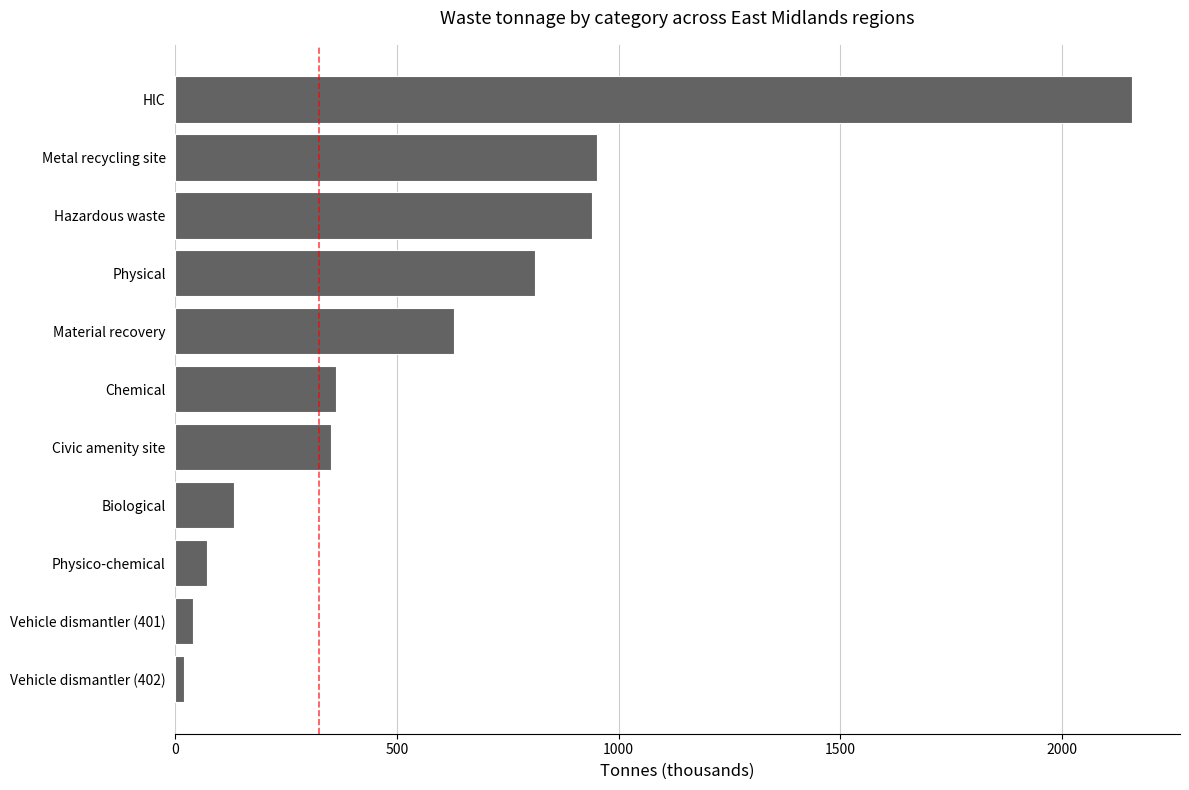

What is the sum of all values?

6463.3